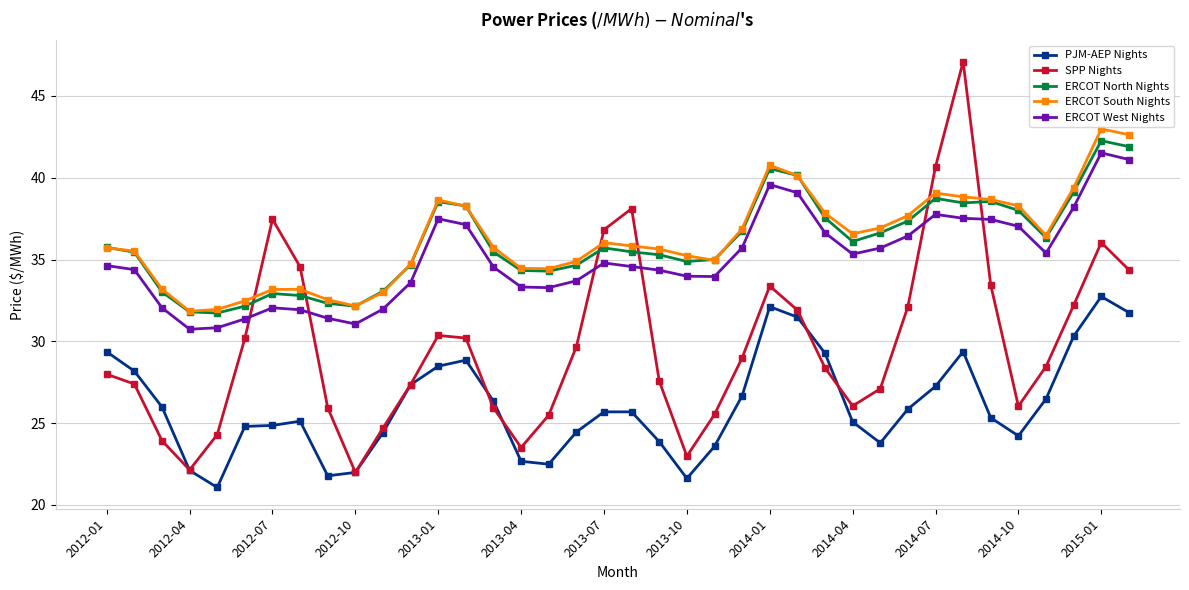

What is the smallest value displayed?

21.1